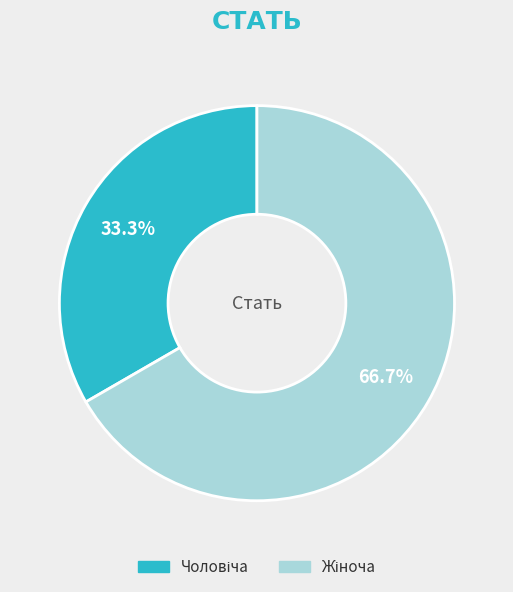

Between Жіноча and Чоловіча, which is larger?

Жіноча